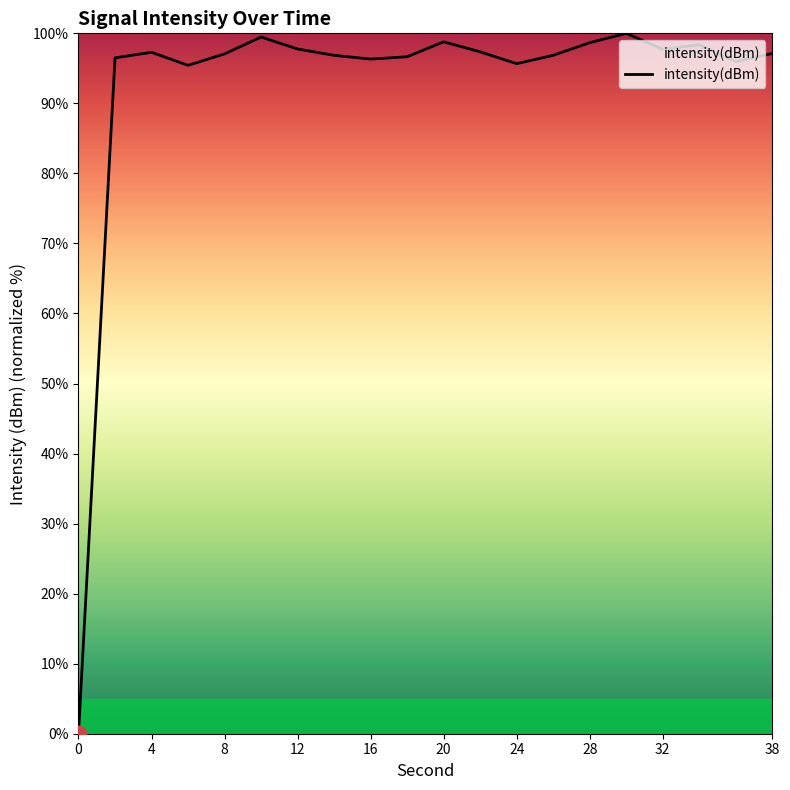

What is the difference between the maximum and minimum values?

100.0